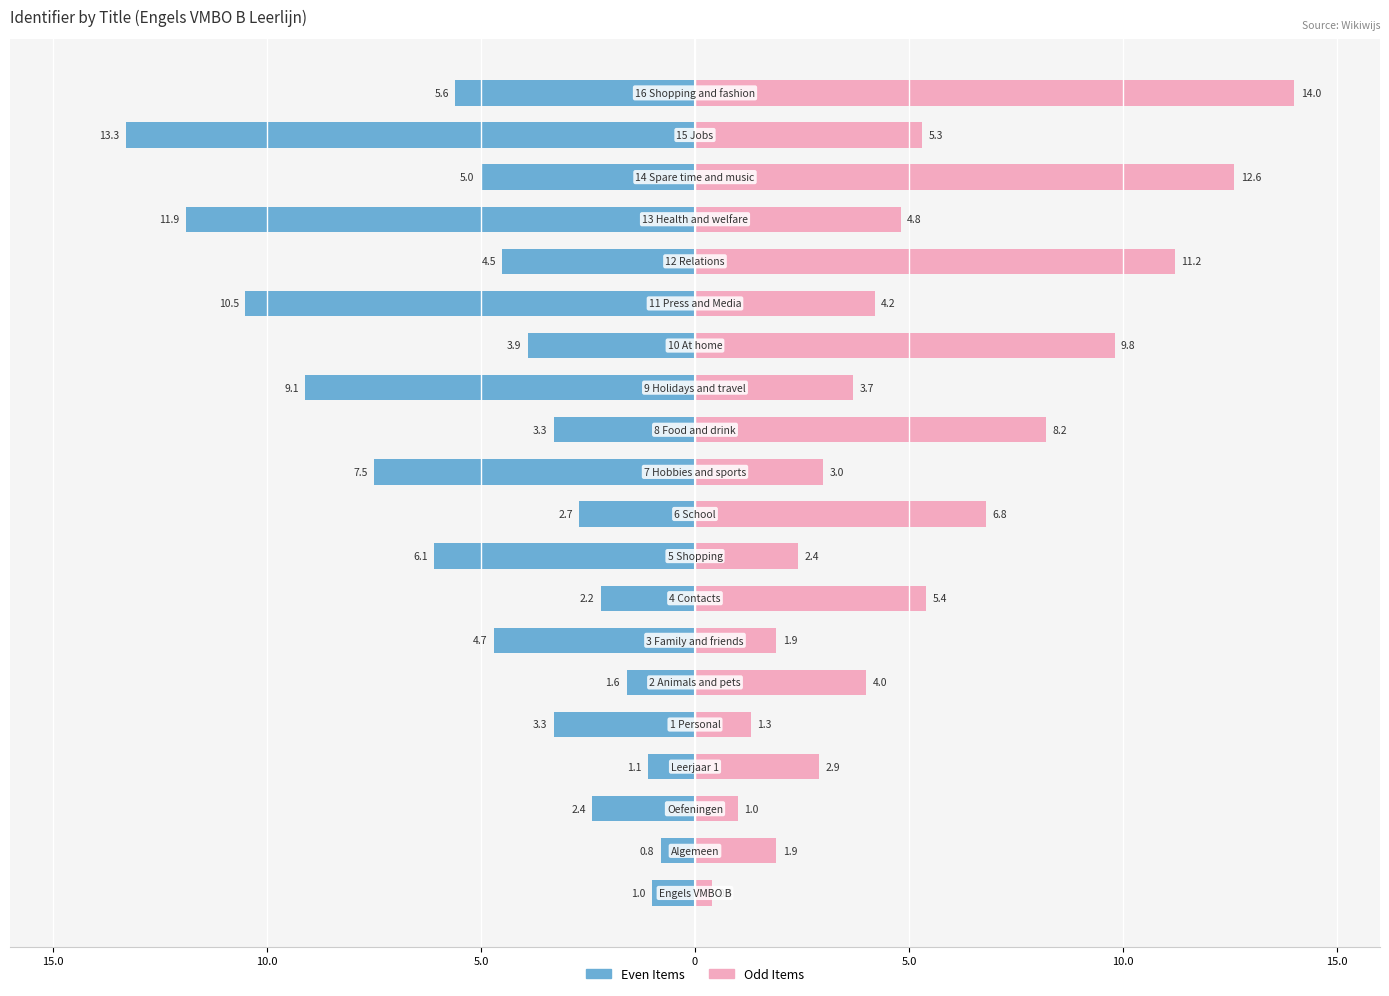

What is the label of the 5th bar from the right?

15